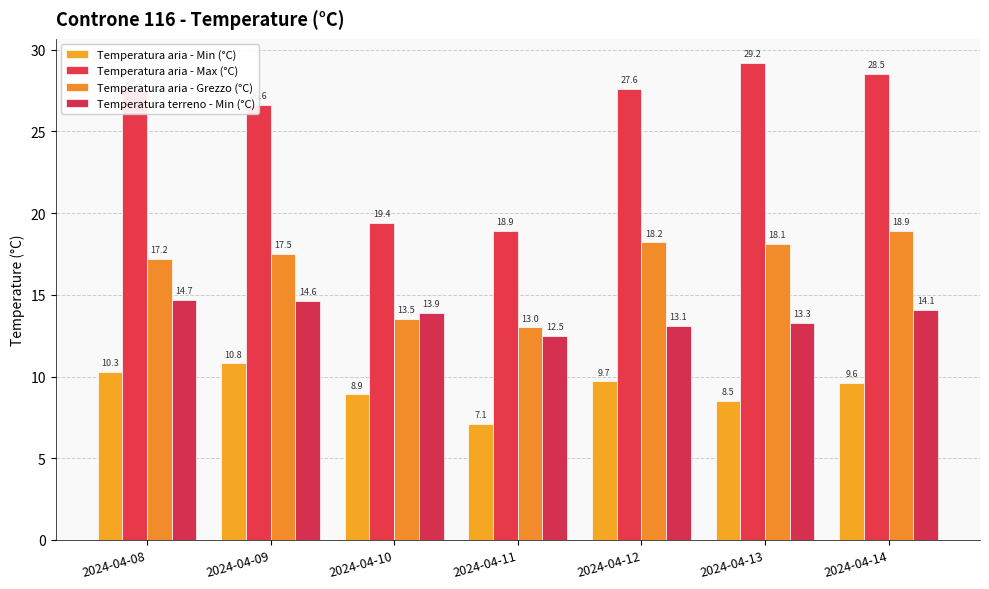

The Temperatura aria - Min (°C) series shows 15.2 at 2024-04-08. True or false?

False